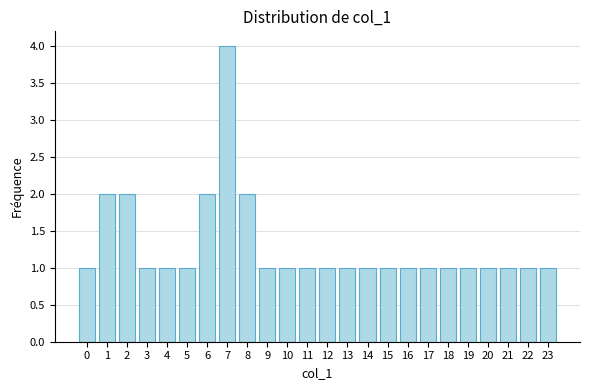

Reading left to right, transcribe all the data shown in this chart.

1	2	2	1	1	1	2	4	2	1	1	1	1	1	1	1	1	1	1	1	1	1	1	1